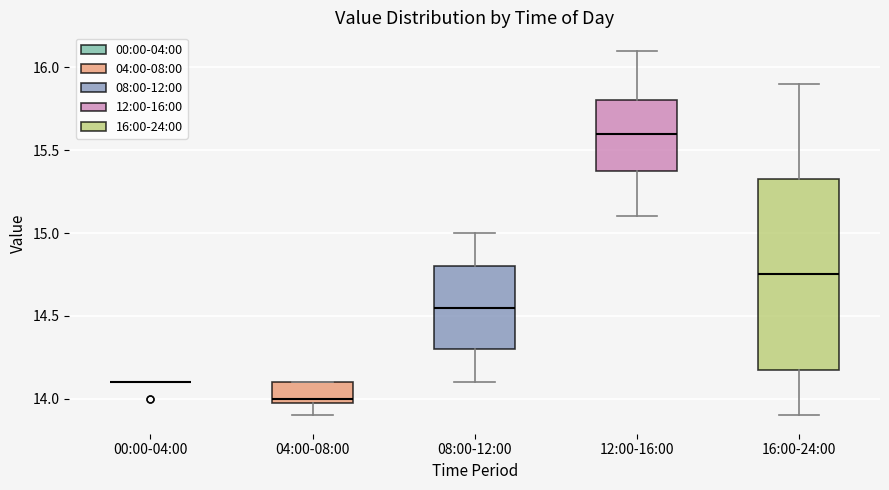

Comparing the boxes themselves (not the whiskers), which one is the tallest?

16:00-24:00